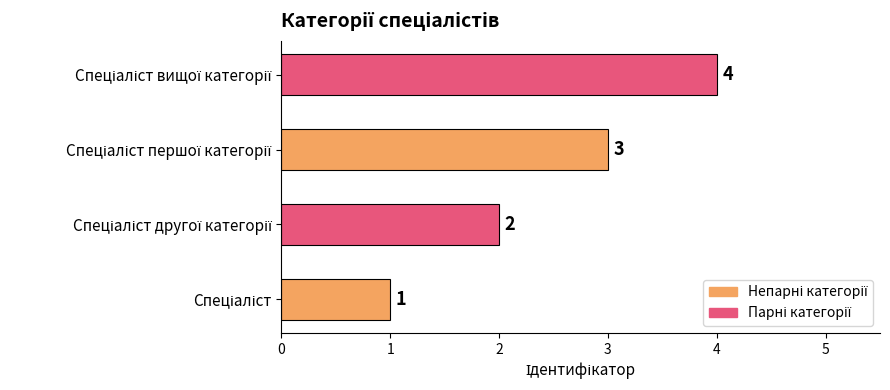

What is the greatest value displayed?

4